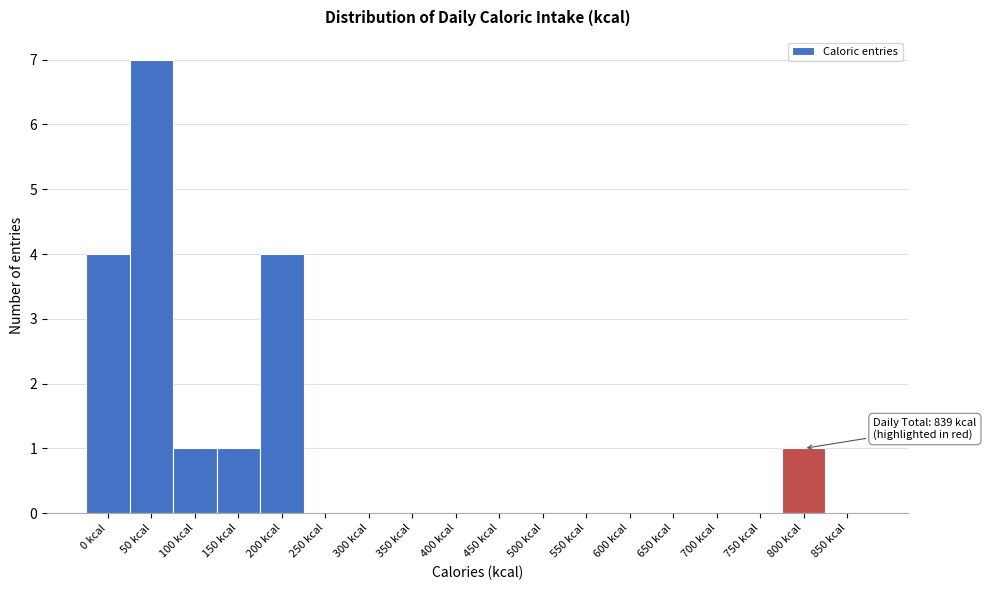

Reading right to left, transcribe all the data shown in this chart.

850 kcal=0	800 kcal=1	750 kcal=0	700 kcal=0	650 kcal=0	600 kcal=0	550 kcal=0	500 kcal=0	450 kcal=0	400 kcal=0	350 kcal=0	300 kcal=0	250 kcal=0	200 kcal=4	150 kcal=1	100 kcal=1	50 kcal=7	0 kcal=4